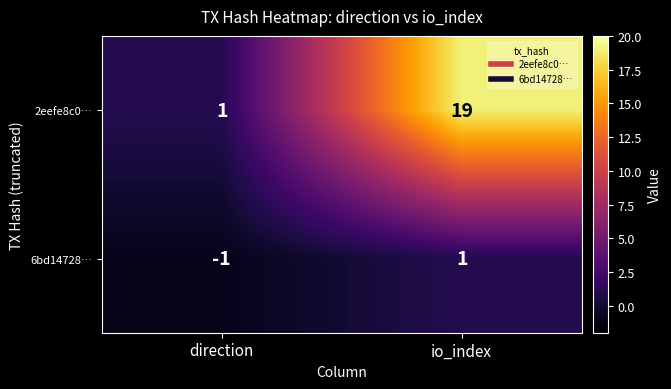

At which category does the chart reach its minimum across all series?

direction